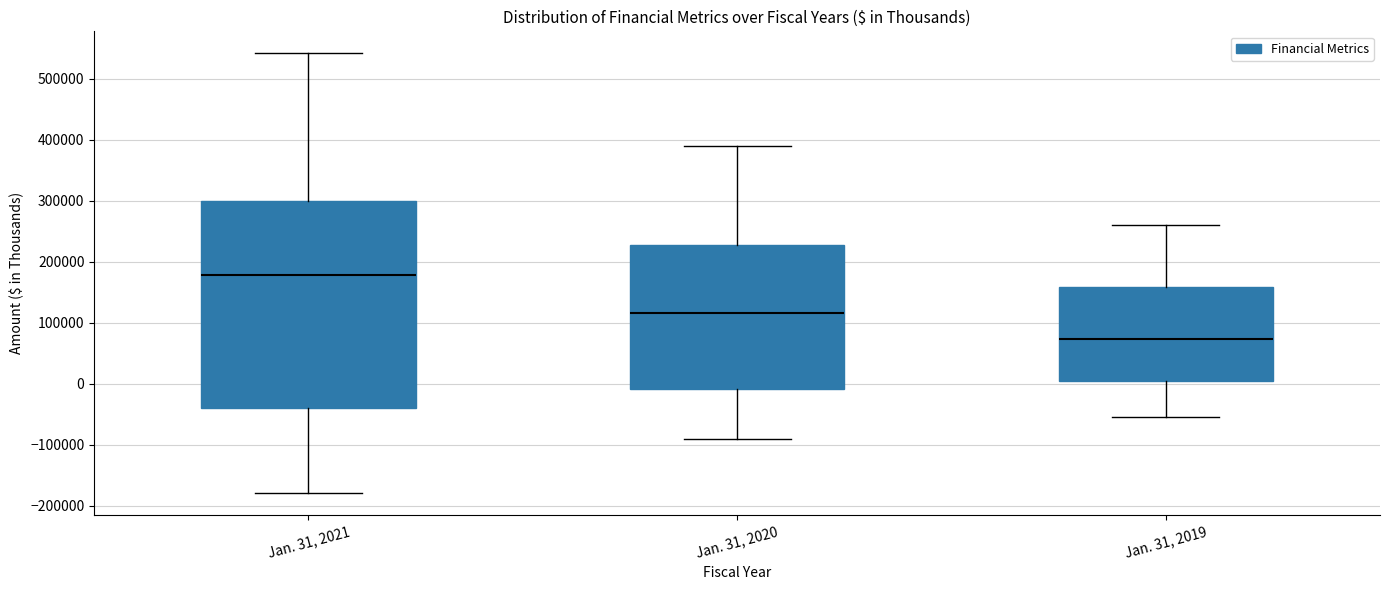

Reading left to right, transcribe this box plot: for each box, give where its median line is, the range the box spans, and where its two whiskers end, as read against the y-axis. The values are not printed on the chart, so give them approximately, as read against the axis.

Jan. 31, 2021: median 180000, box -40000 to 300000, whiskers -180000 to 540000
Jan. 31, 2020: median 120000, box -10000 to 230000, whiskers -90000 to 390000
Jan. 31, 2019: median 70000, box 0 to 160000, whiskers -60000 to 260000